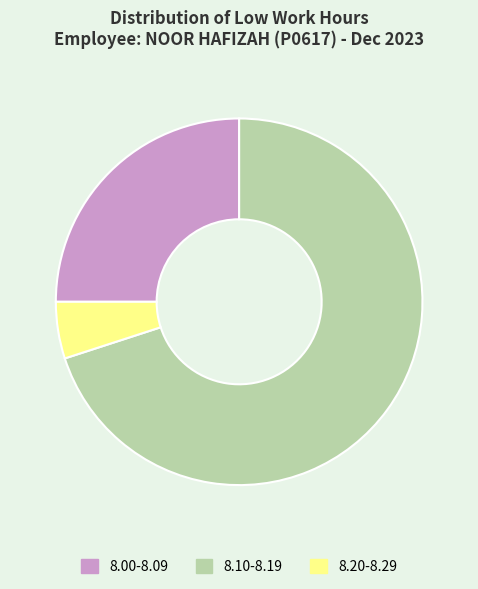

Which slice is the smallest?

8.20-8.29